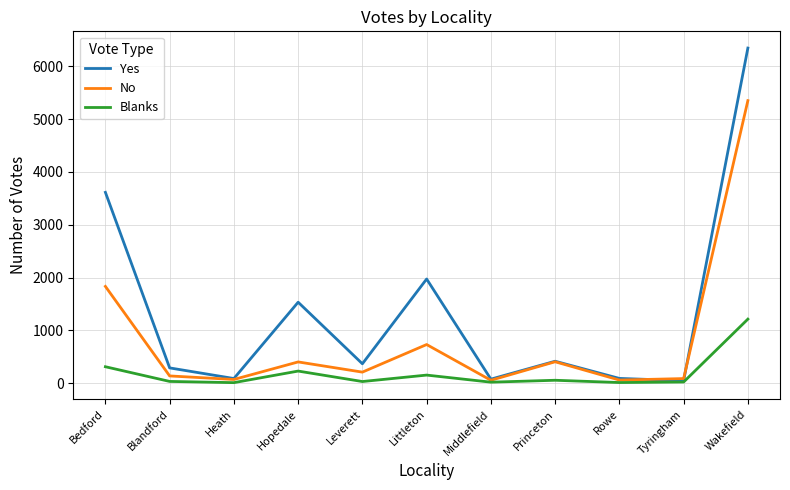

Which series has the widest spread of values?

Yes